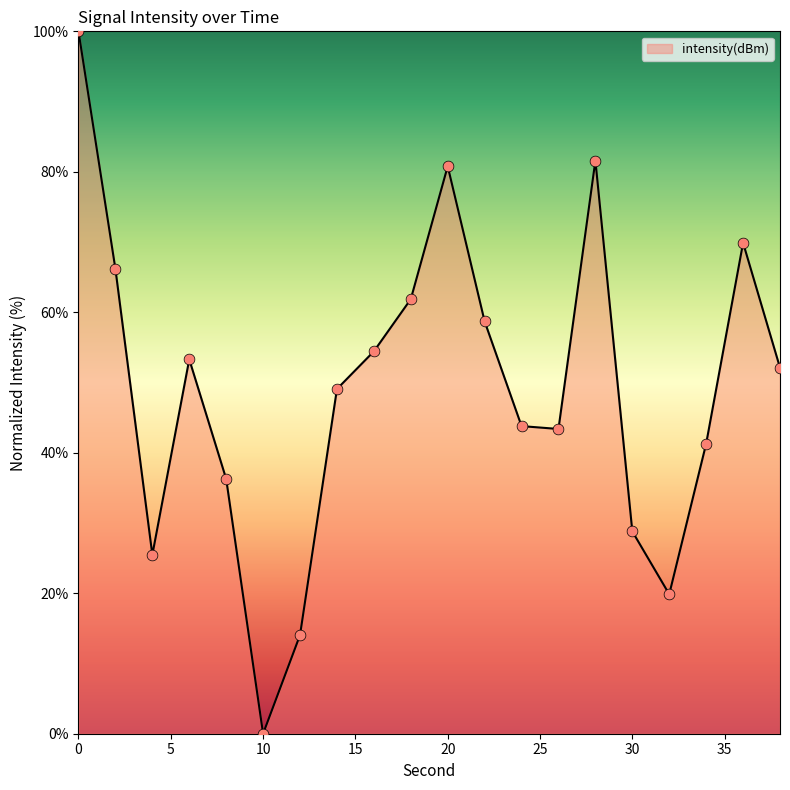

What is the greatest value displayed?

100.0